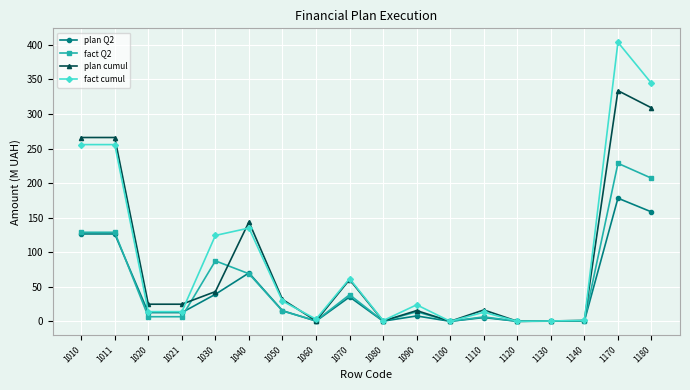

Is the value of plan cumul at 1020 greater than the value of fact cumul at 1120?

Yes